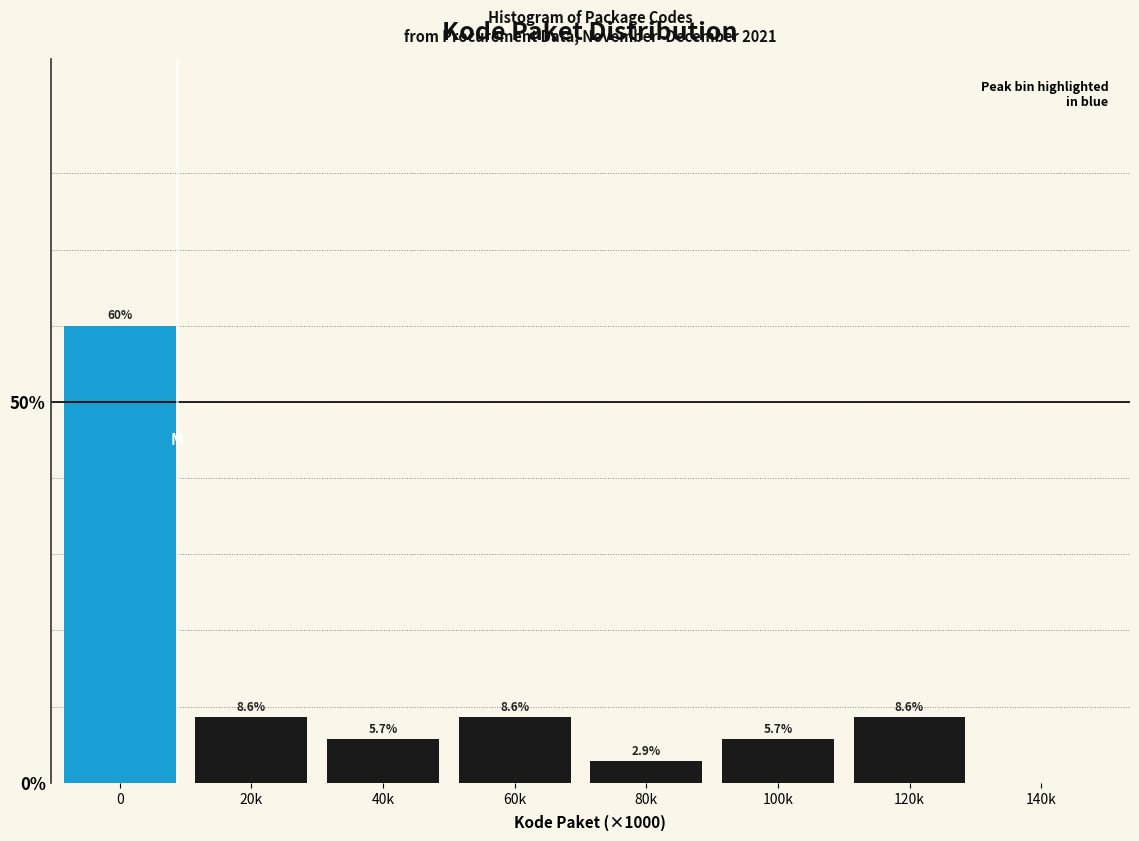

Reading right to left, transcribe all the data shown in this chart.

140k=0.0	120k=8.6	100k=5.7	80k=2.9	60k=8.6	40k=5.7	20k=8.6	0=60.0